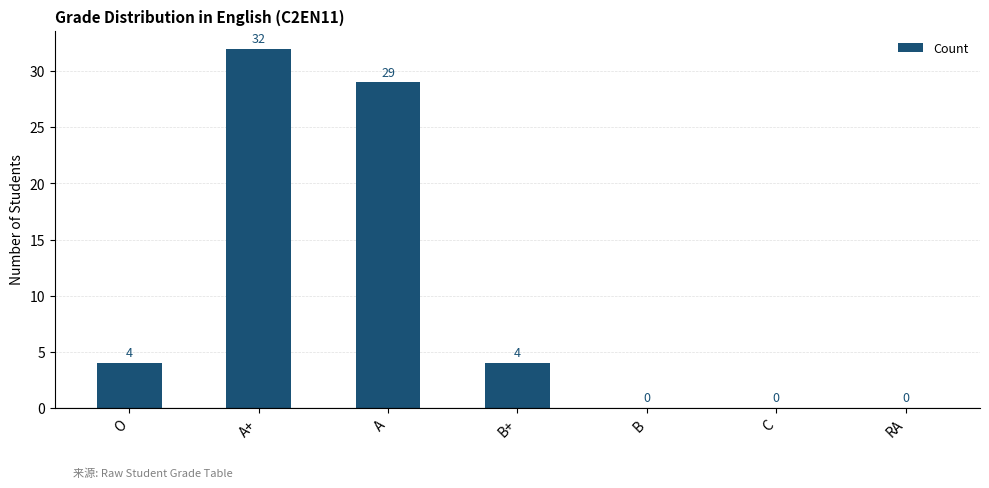

True or false: the data shows 6 at O.

False